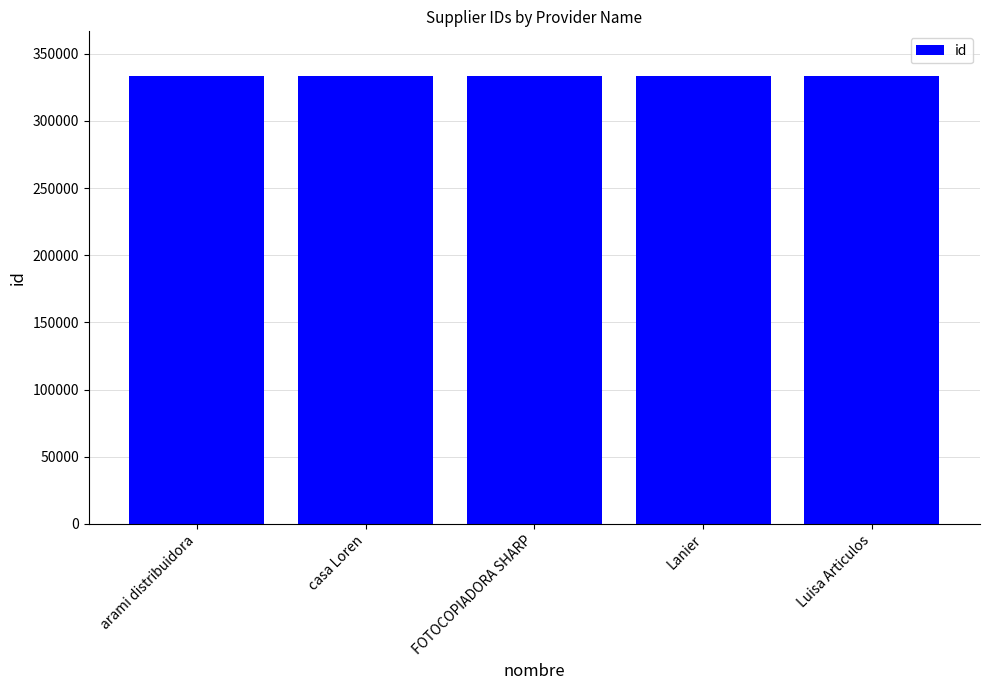

What is the ratio of the value at casa Loren to the value at Lanier?

1.0